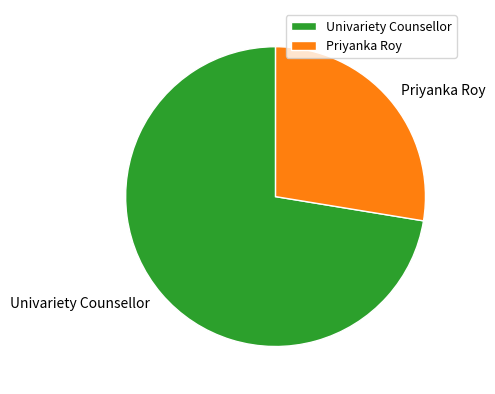

Approximately how many times larger is the value at Univariety Counsellor compared to Priyanka Roy?

2.6